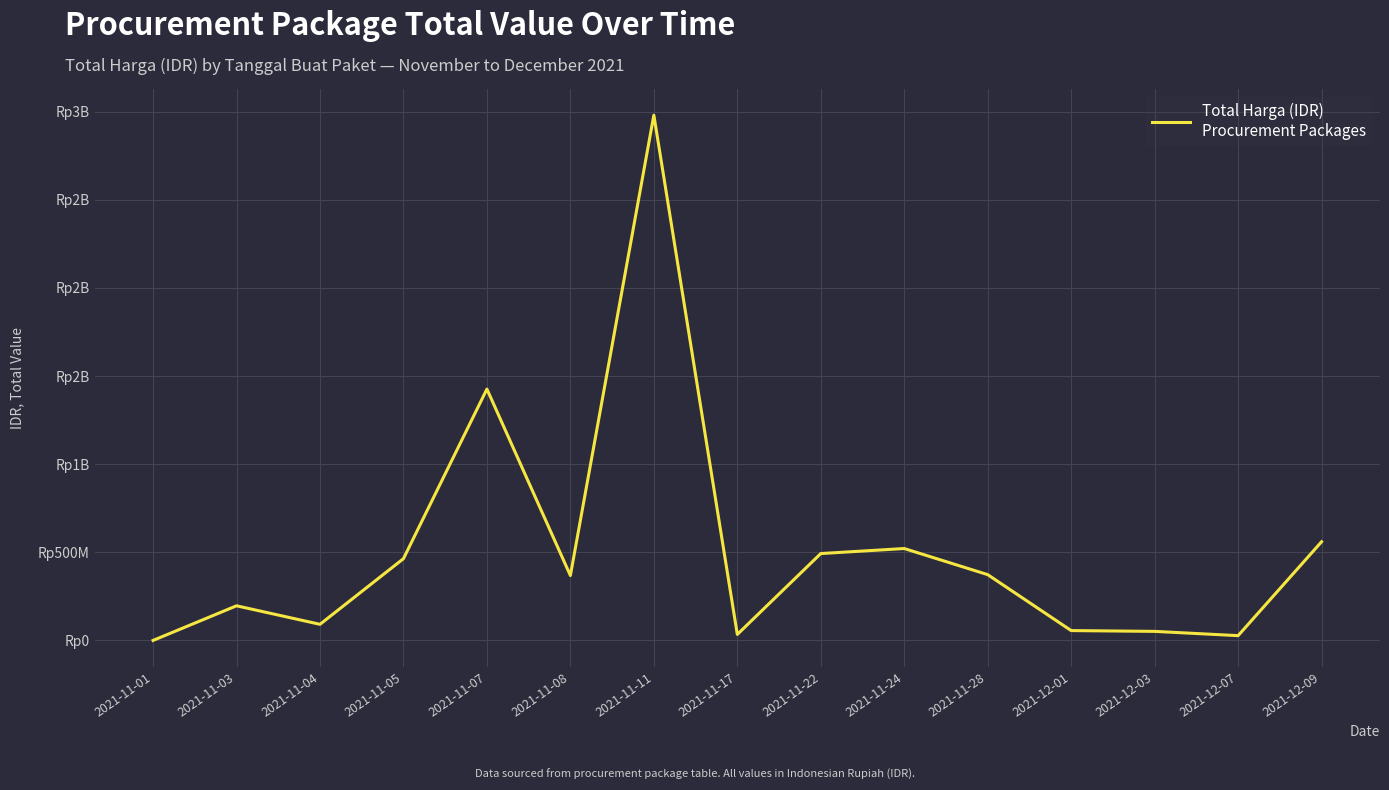

What position from the right is 2021-11-17?

8